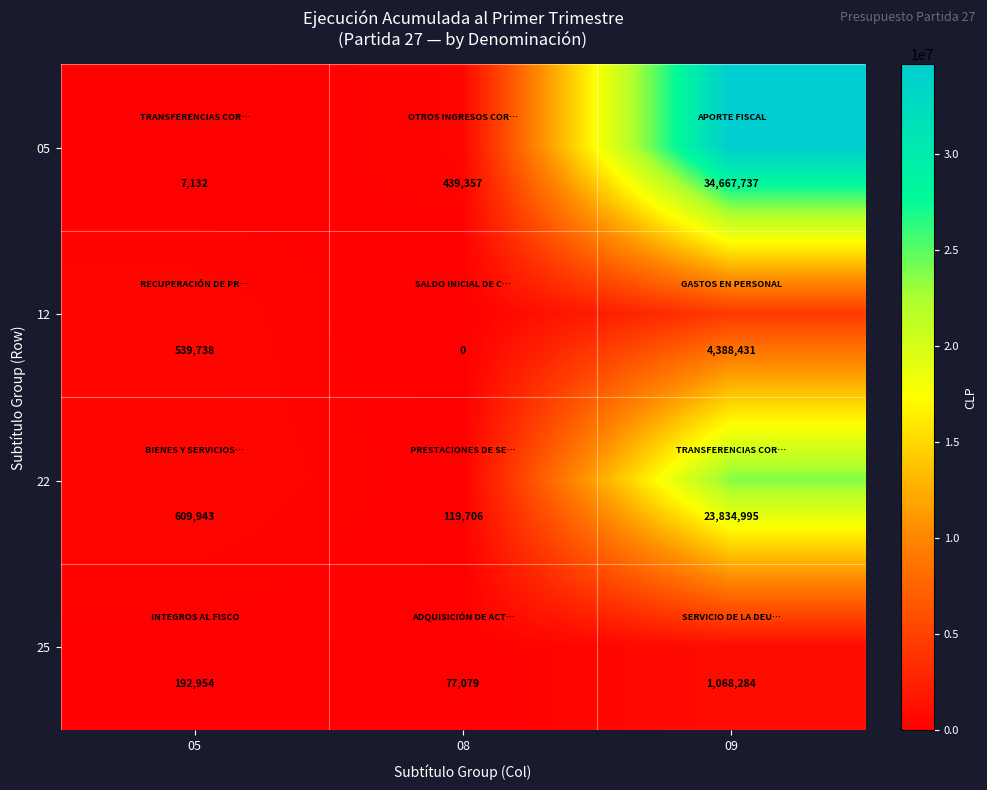

What is the total value across all series at 08?

636142